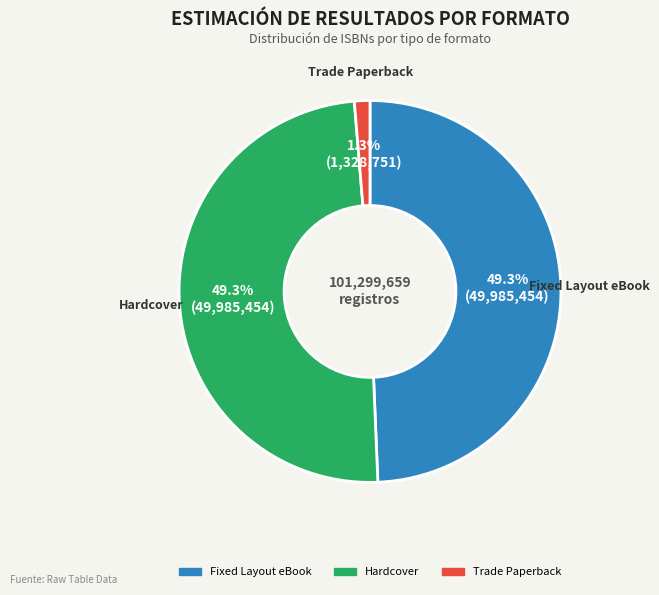

Is it true that Hardcover is 49% of the pie?

True